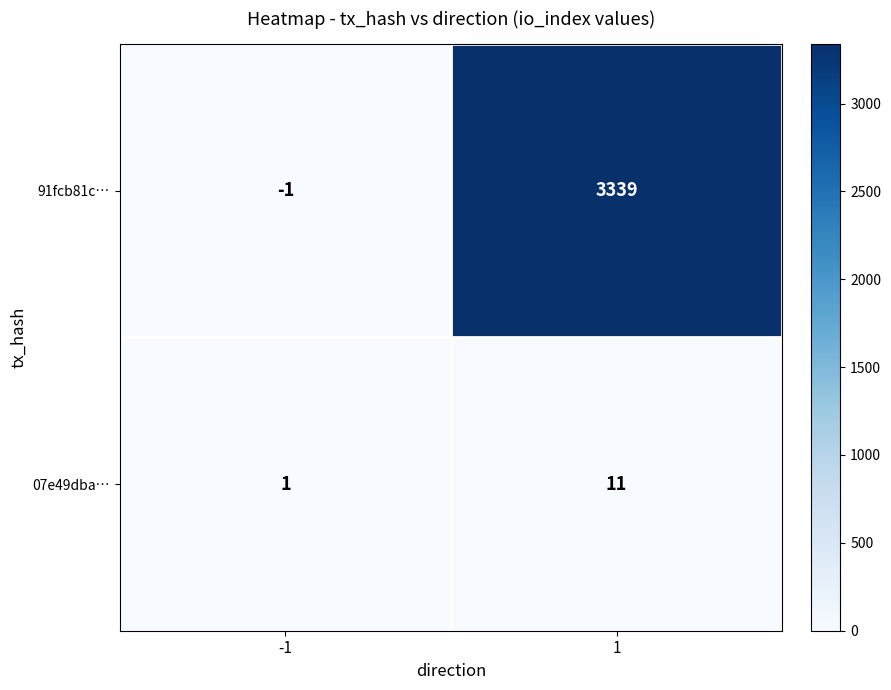

Is it true that 91fcb81c… equals 5135 at 1?

False